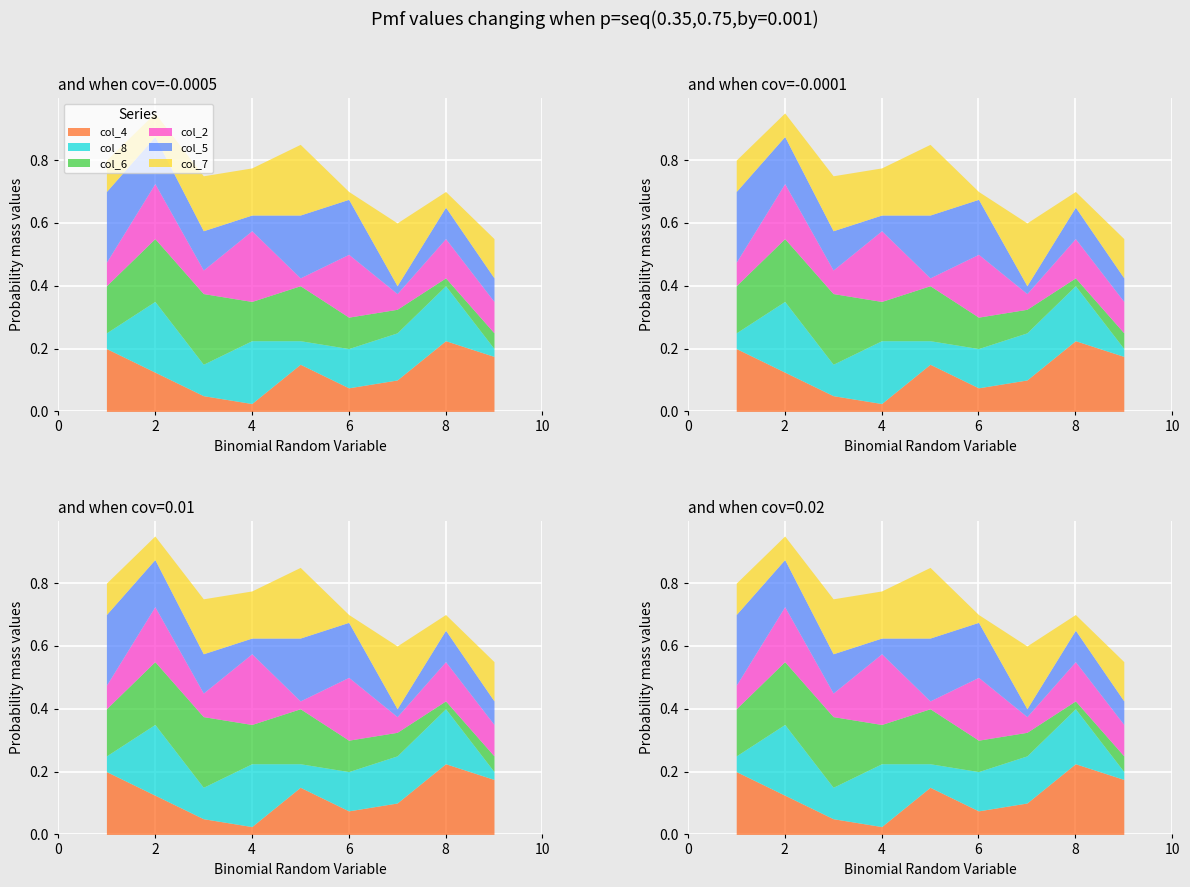

Which has a higher value, 3 or 9?

9